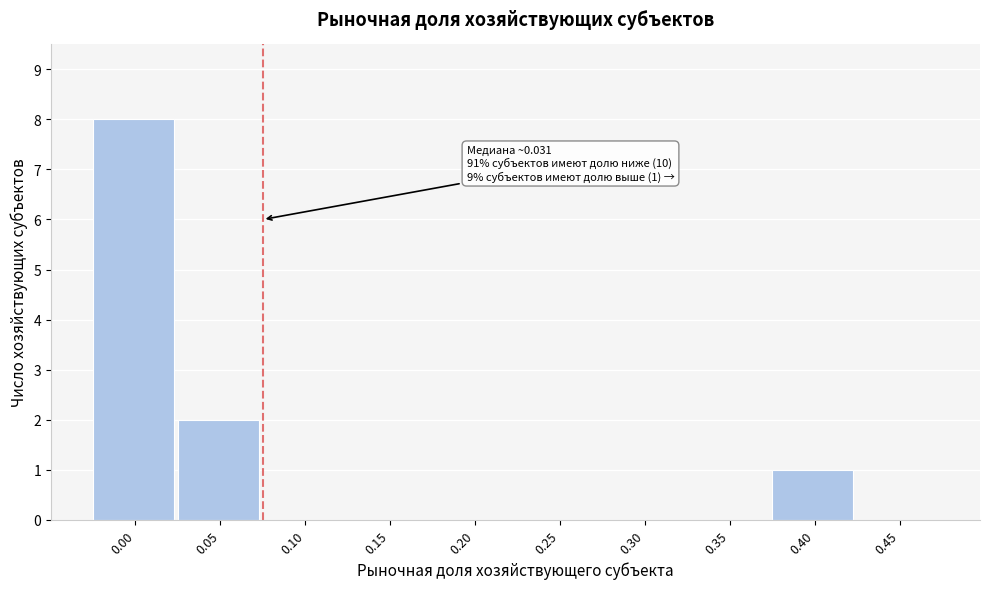

Reading left to right, transcribe all the data shown in this chart.

0.00=8	0.05=2	0.10=0	0.15=0	0.20=0	0.25=0	0.30=0	0.35=0	0.40=1	0.45=0